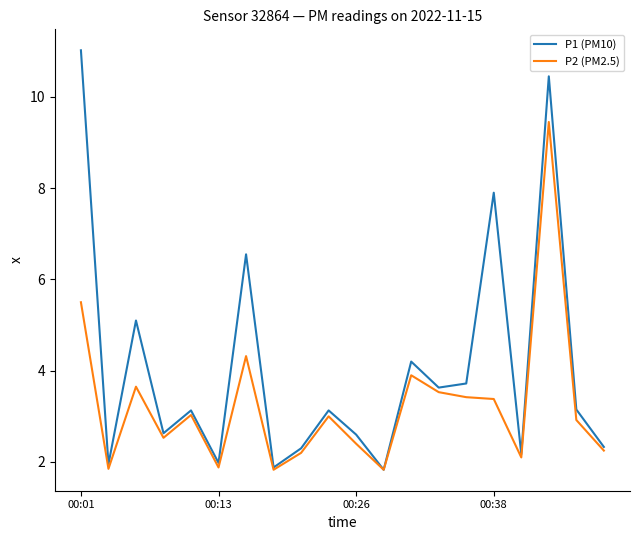

Which series has the largest range (max minus min)?

P1 (PM10)